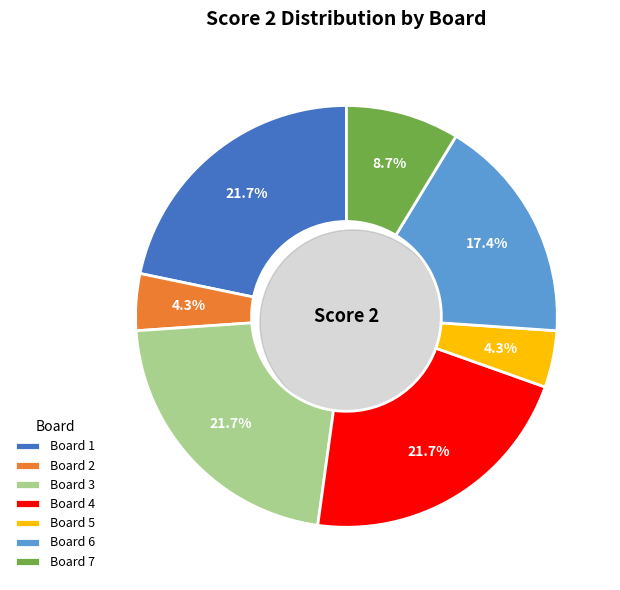

To the nearest percent, what is the combined percentage of 7 and 3?

30%